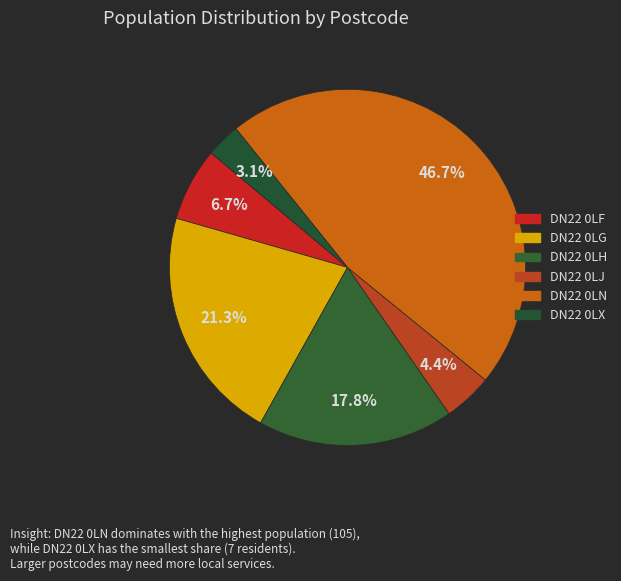

Does DN22 0LF account for over 50% of the chart?

No